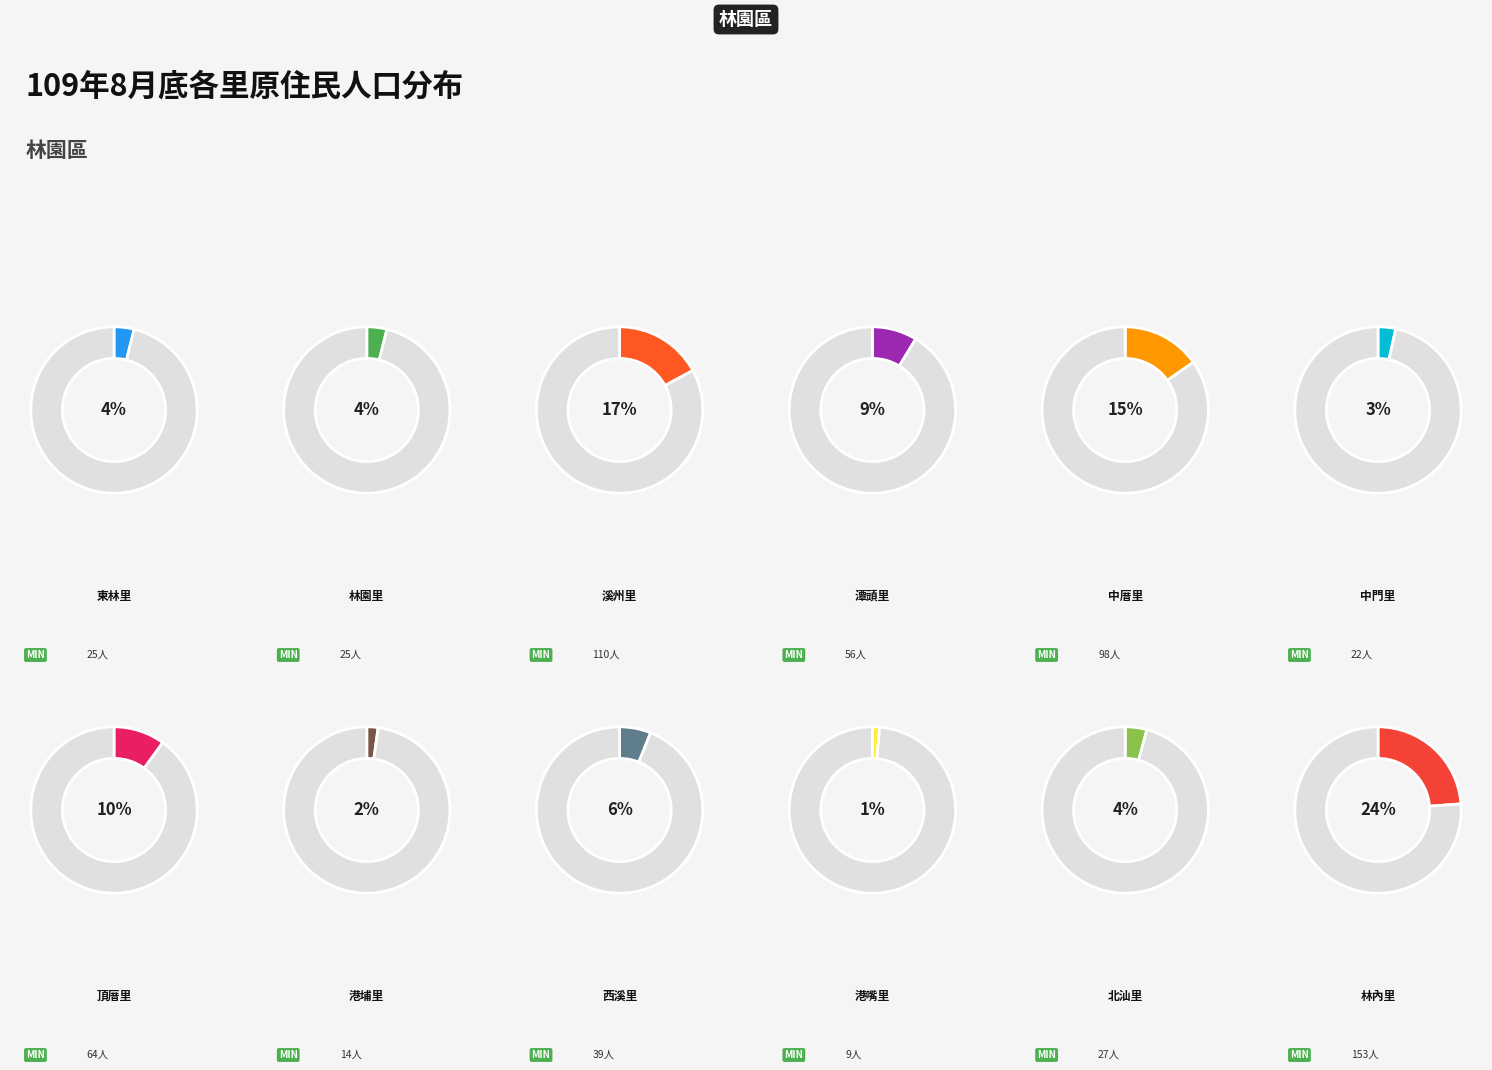

Combined, do 東林里 and 港嘴里 account for over 50%?

No